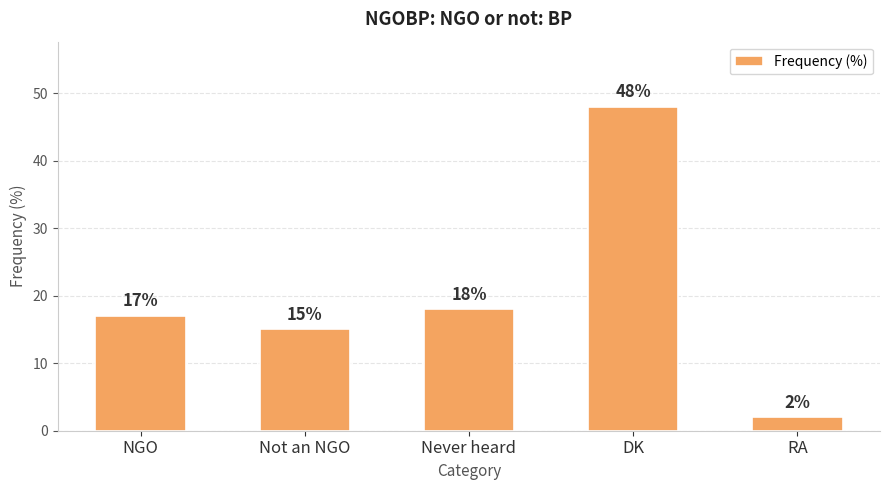

List the labels in order of value, smallest first.

RA, Not an NGO, NGO, Never heard, DK